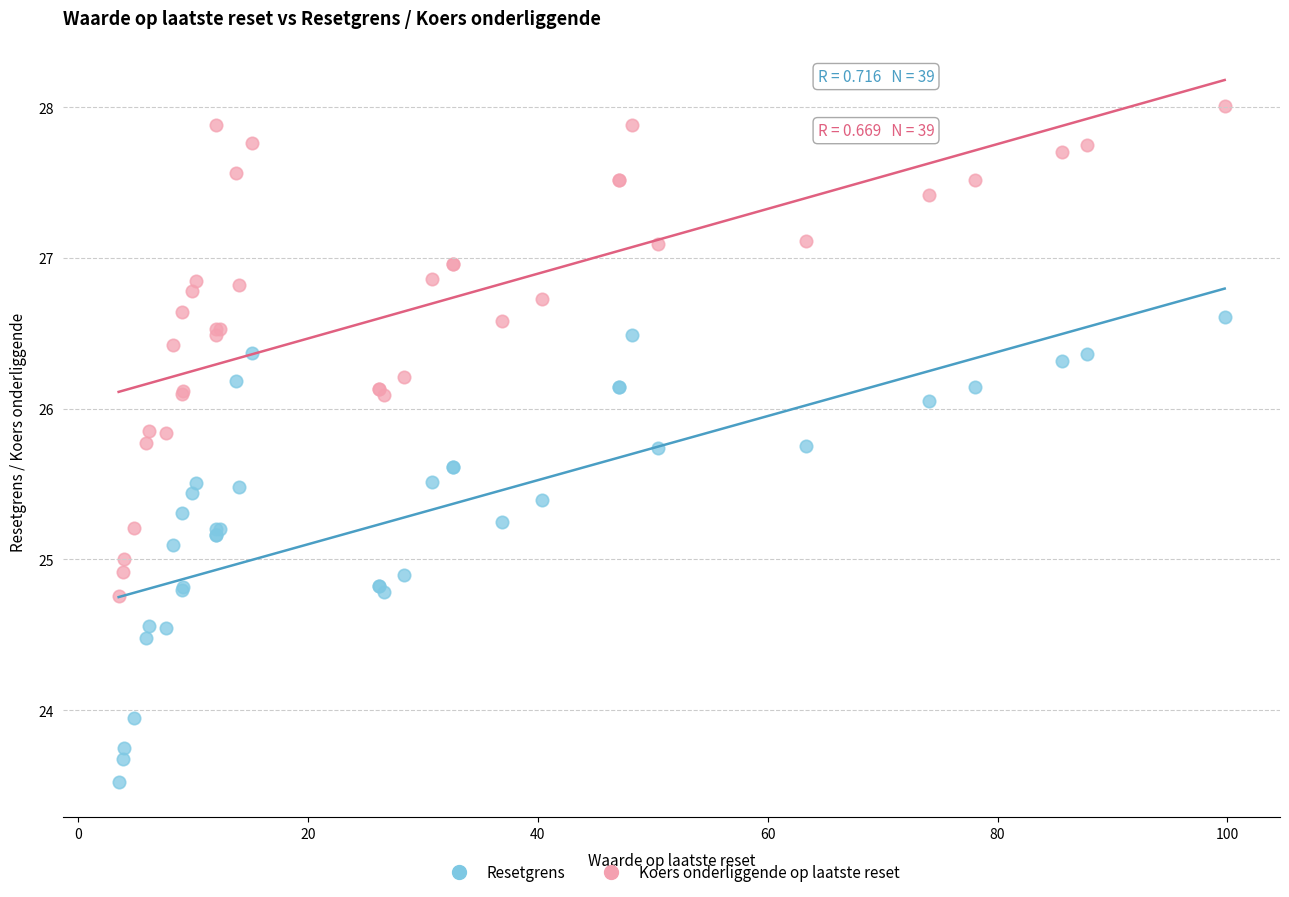

What is the X range (max minus min) for the scatter plot?

96.2